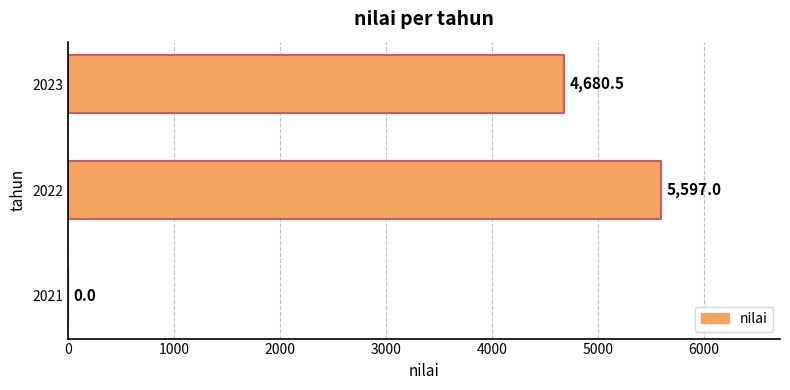

At which label is the value closest to 2798?

2023